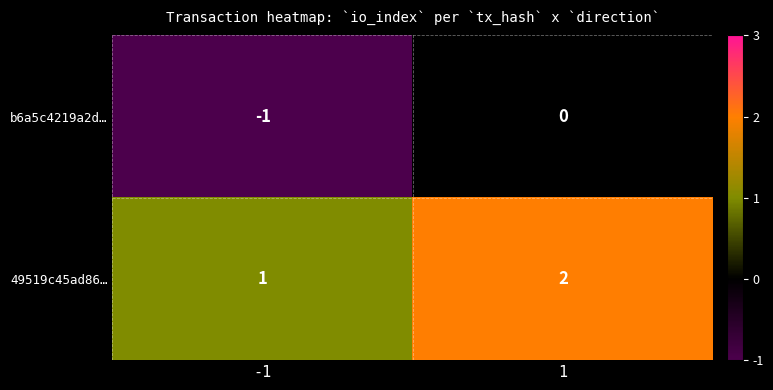

Is it true that b6a5c4219a2d… equals 0 at 1?

True